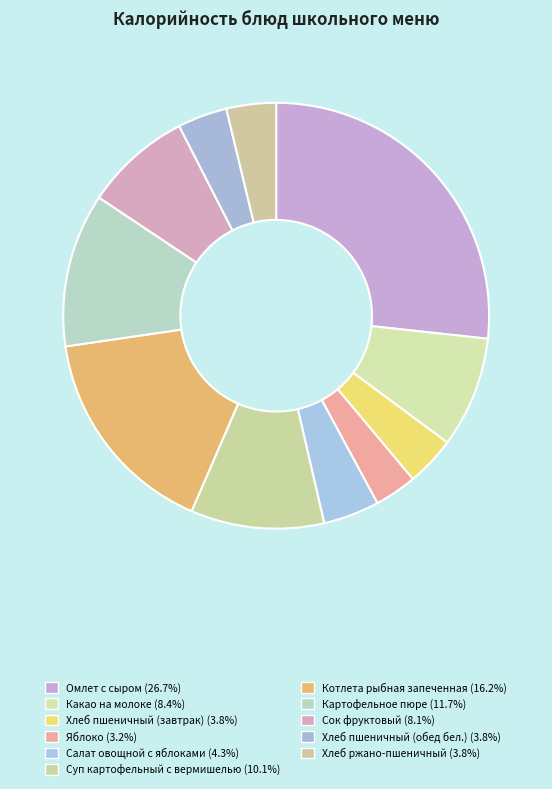

To the nearest percent, what is the difference between the Салат овощной с яблоками and Котлета рыбная запеченная slice percentages?

12%